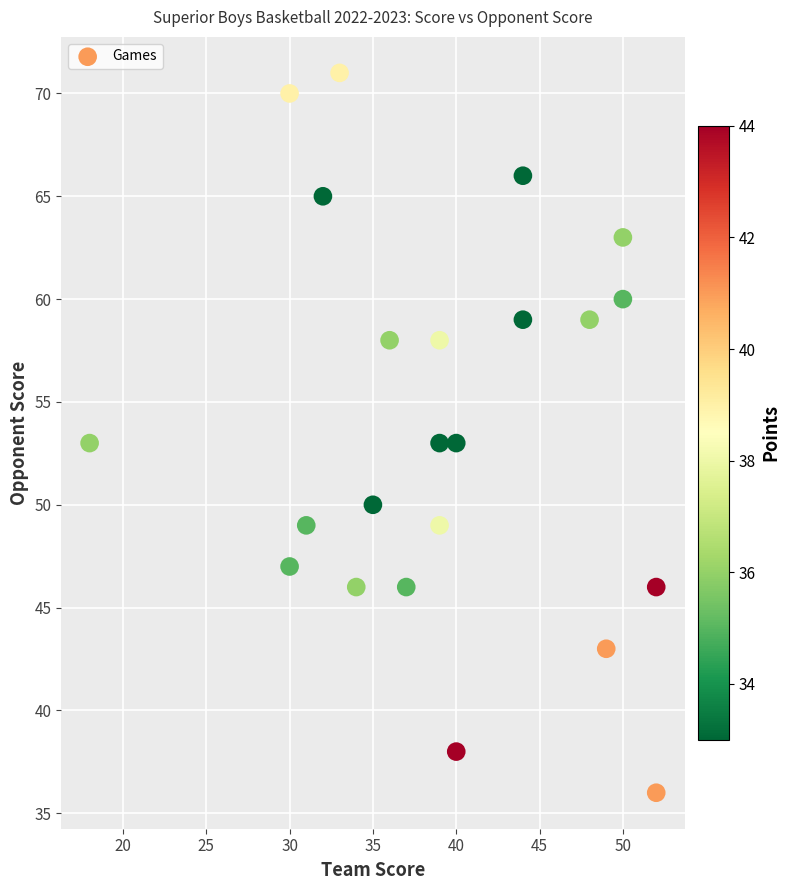

What is the range of Y values (max minus min)?

35